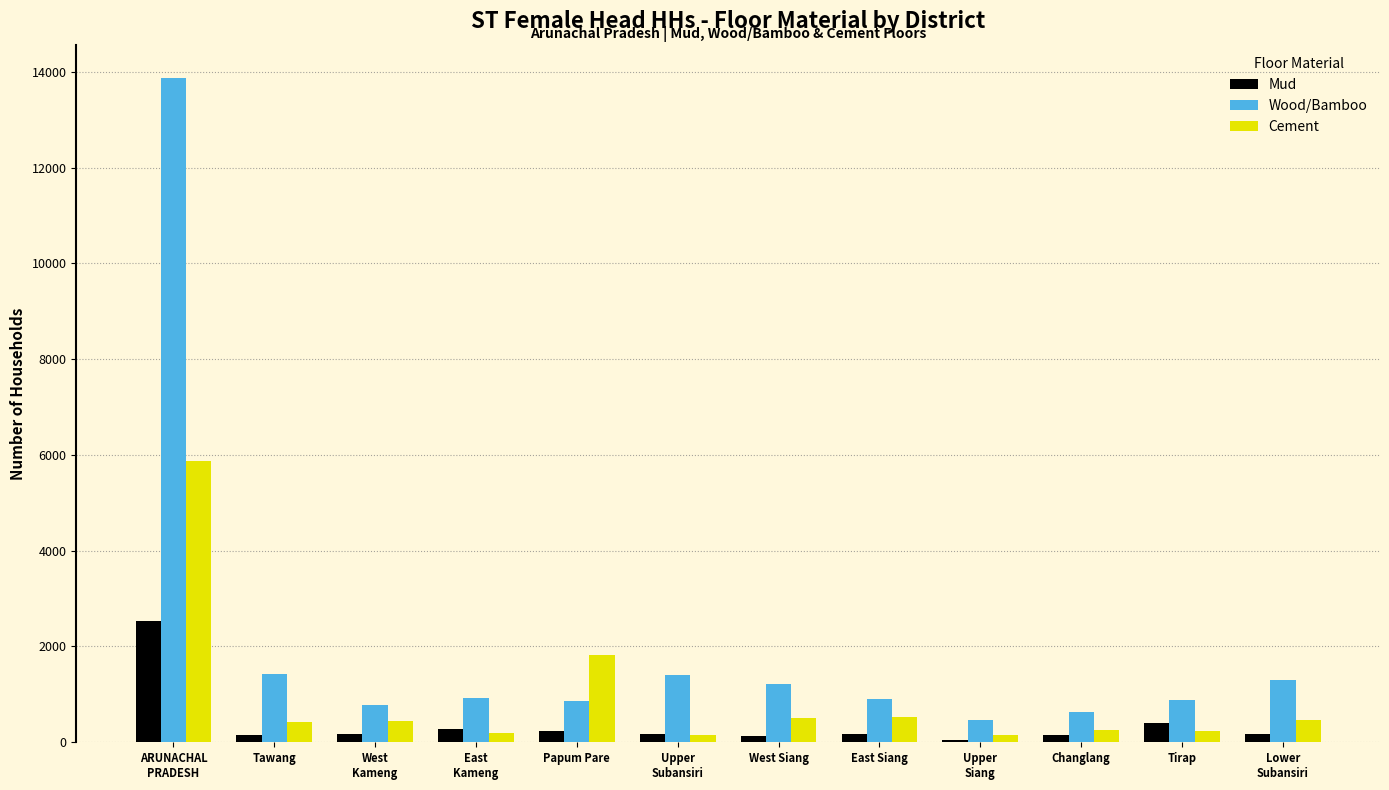

What is the sum of all Mud values?

4642